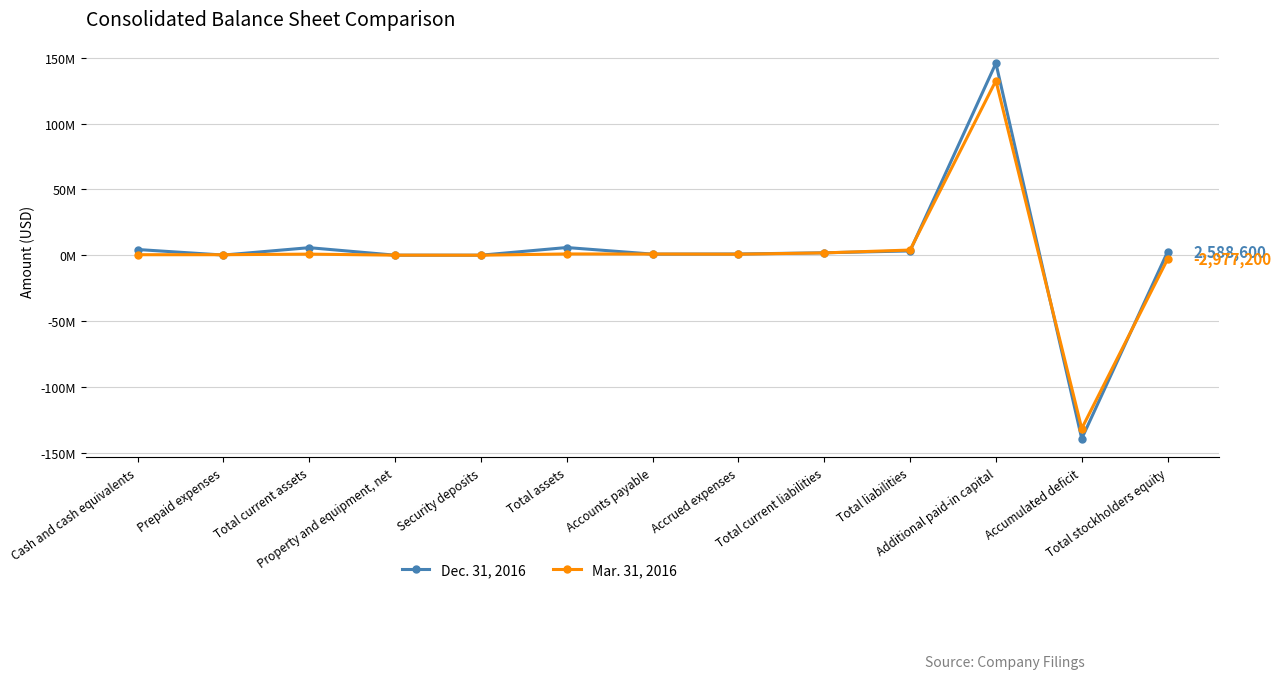

Reading left to right, list all the values displayed in this chart.

Dec. 31, 2016: Cash and cash equivalents=4372000	Prepaid expenses=146400	Total current assets=5768400	Property and equipment, net=59900	Security deposits=47800	Total assets=5876100	Accounts payable=874400	Accrued expenses=961800	Total current liabilities=1872300	Total liabilities=3287500	Additional paid-in capital=145993900	Accumulated deficit=-139449900	Total stockholders equity=2588600
Mar. 31, 2016: Cash and cash equivalents=428500	Prepaid expenses=426800	Total current assets=855300	Property and equipment, net=87600	Security deposits=46900	Total assets=989800	Accounts payable=936000	Accrued expenses=814000	Total current liabilities=1794700	Total liabilities=3967000	Additional paid-in capital=132725000	Accumulated deficit=-131743200	Total stockholders equity=-2977200